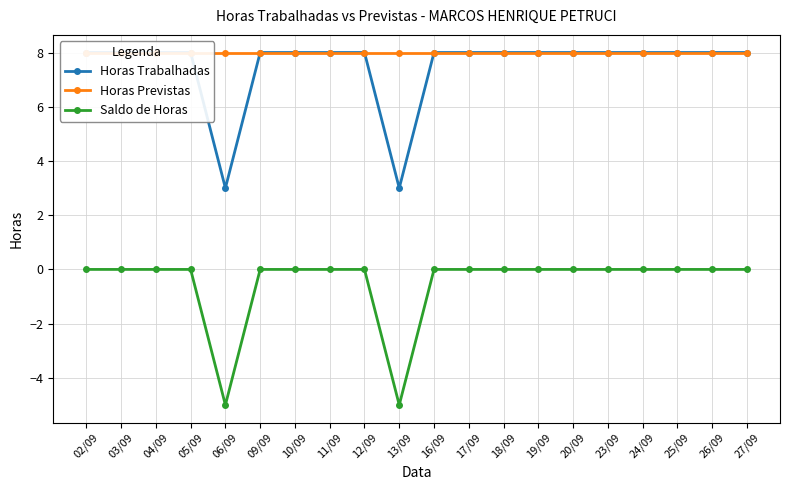

Which category has the highest value across all series?

02/09